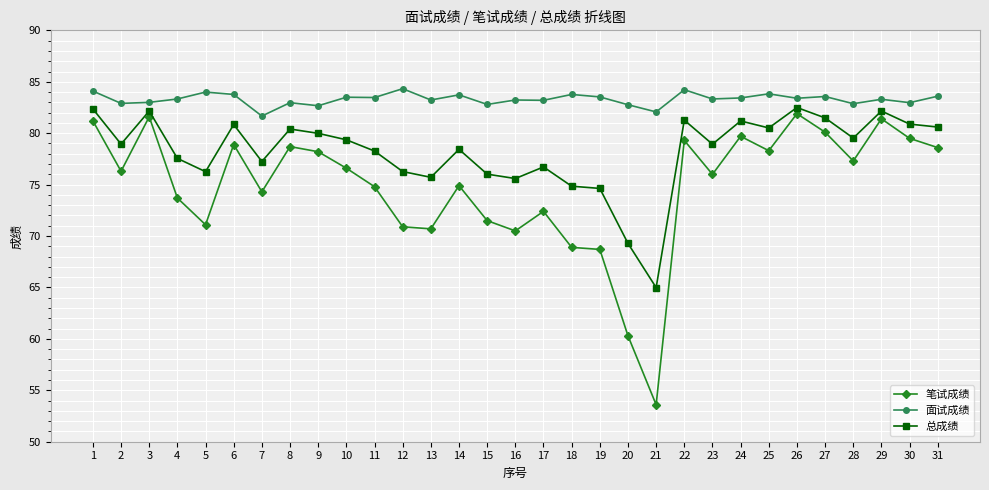

Does the chart have visible grid lines?

Yes